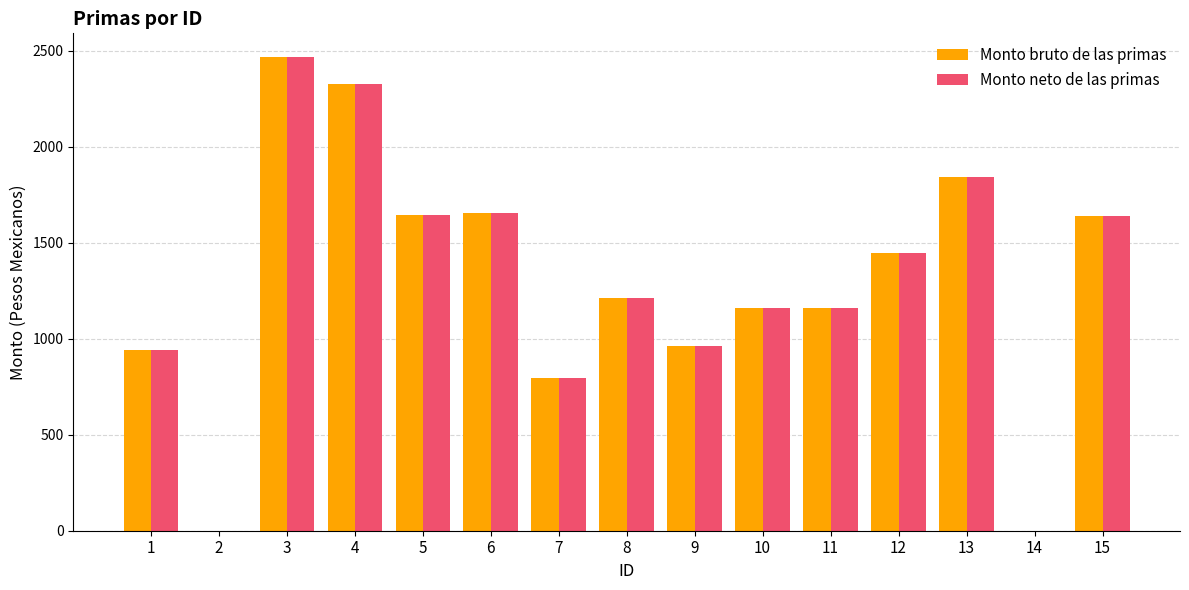

What is the sum of all Monto bruto de las primas values?

19239.8